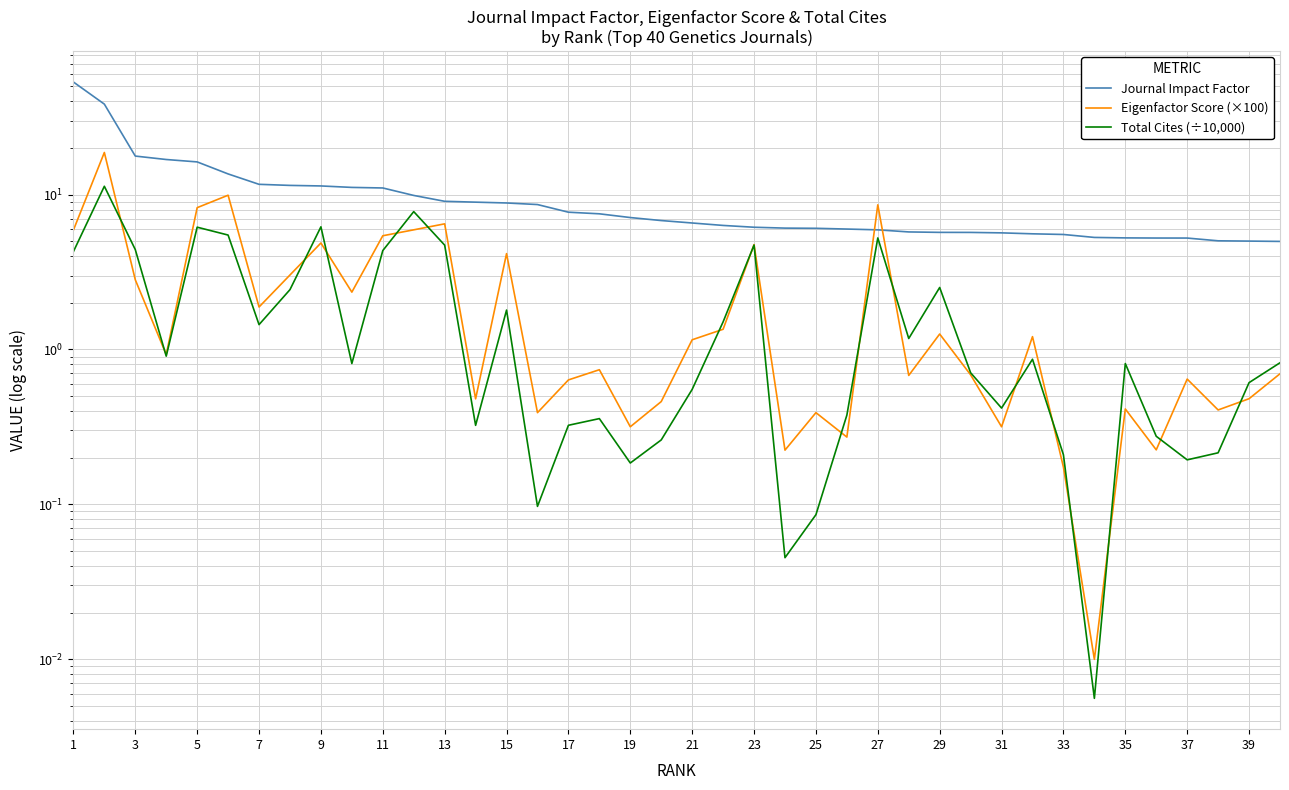

What is the difference between the second highest and minimum values in the Total Cites (÷10,000) series?

7.8